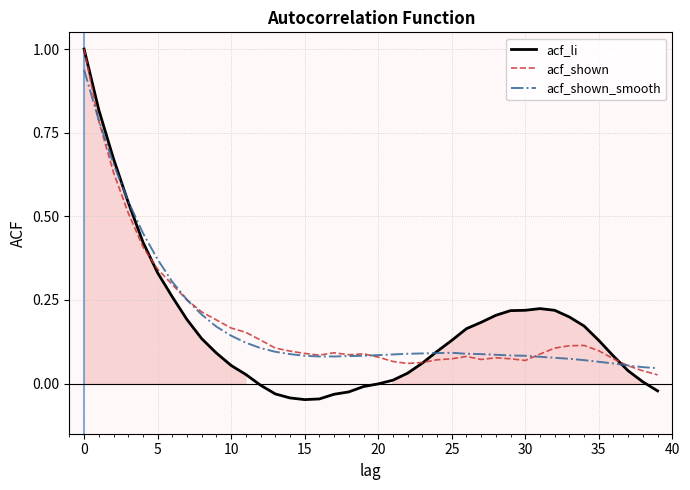

What is the maximum value shown in the chart?

1.0